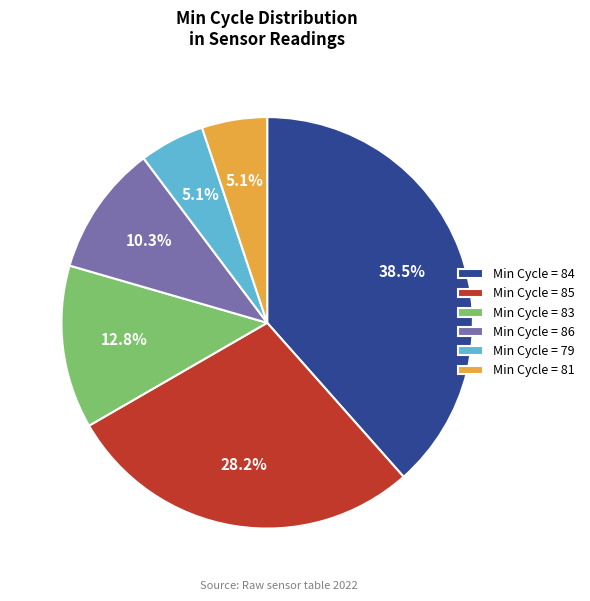

What is the largest slice in the pie chart?

Min Cycle = 84